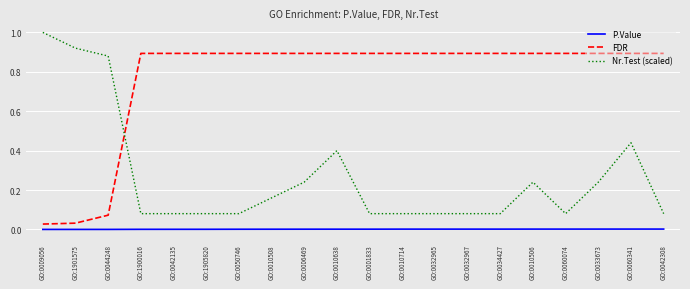

Which series has the largest total across all categories?

FDR